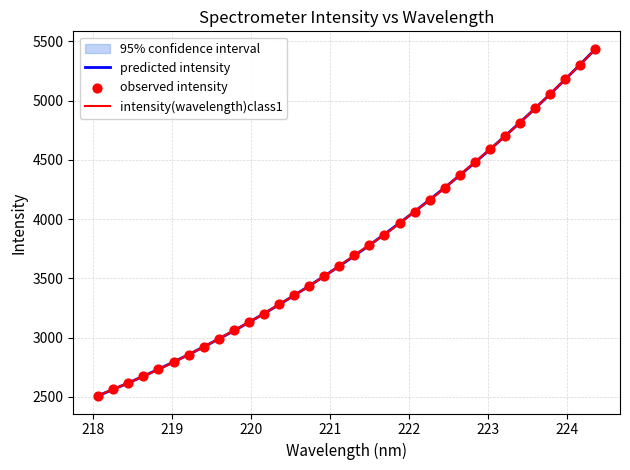

What is the highest value of the intensity(wavelength)class1 series?

5433.7